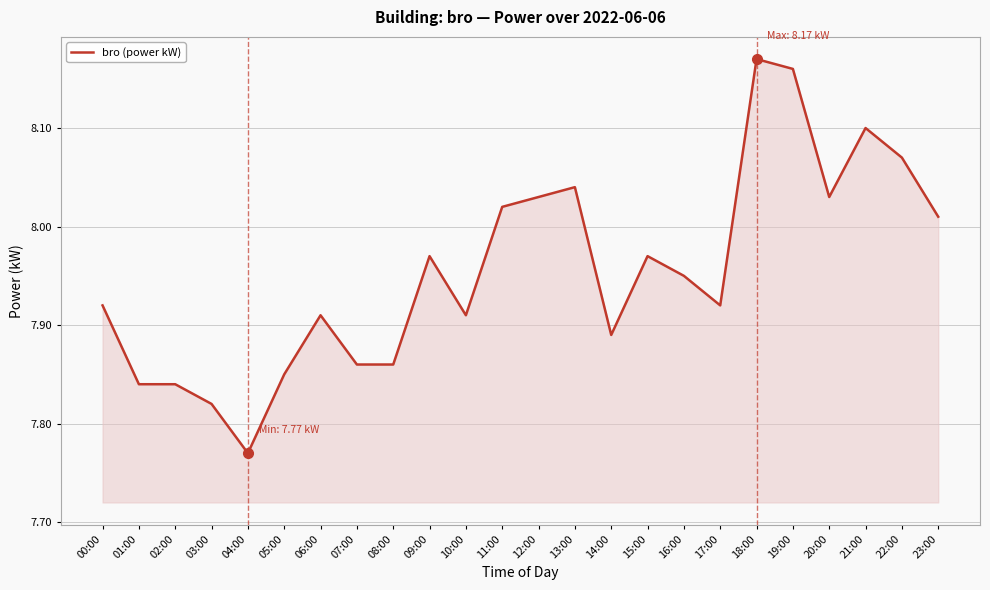

Where is the data nearest to the value 7?

04:00